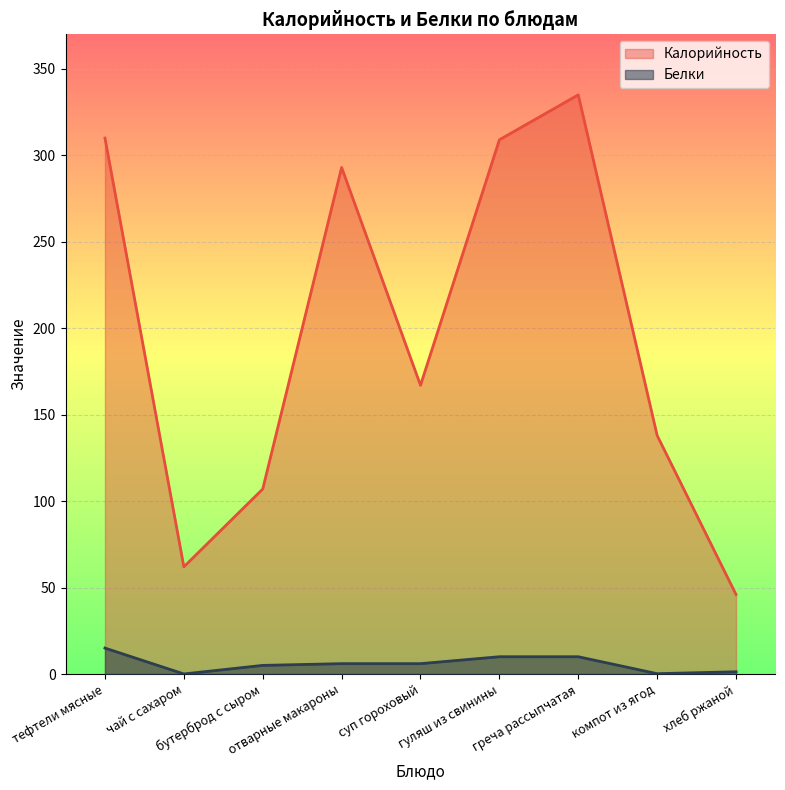

What is the label of the 3rd point from the right?

греча рассыпчатая